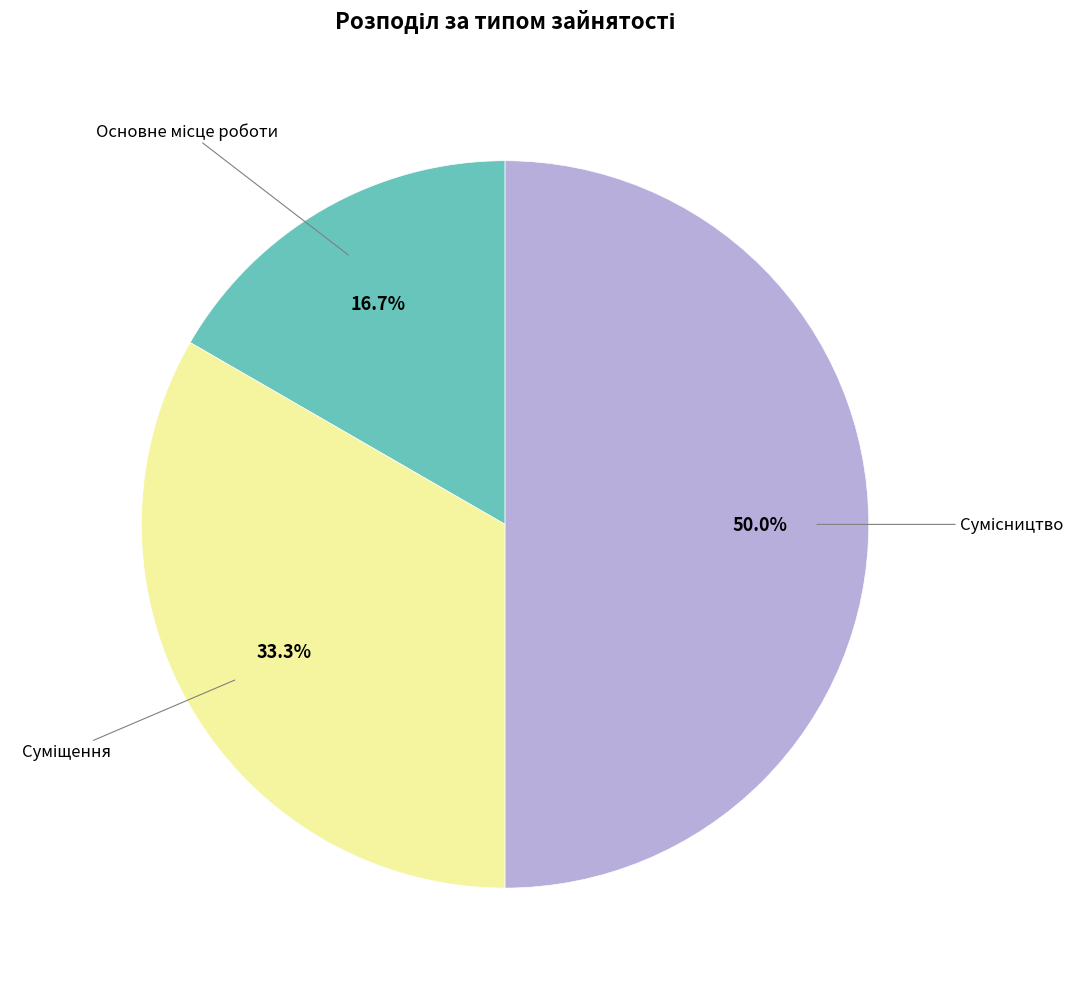

Does any single category account for the majority?

No